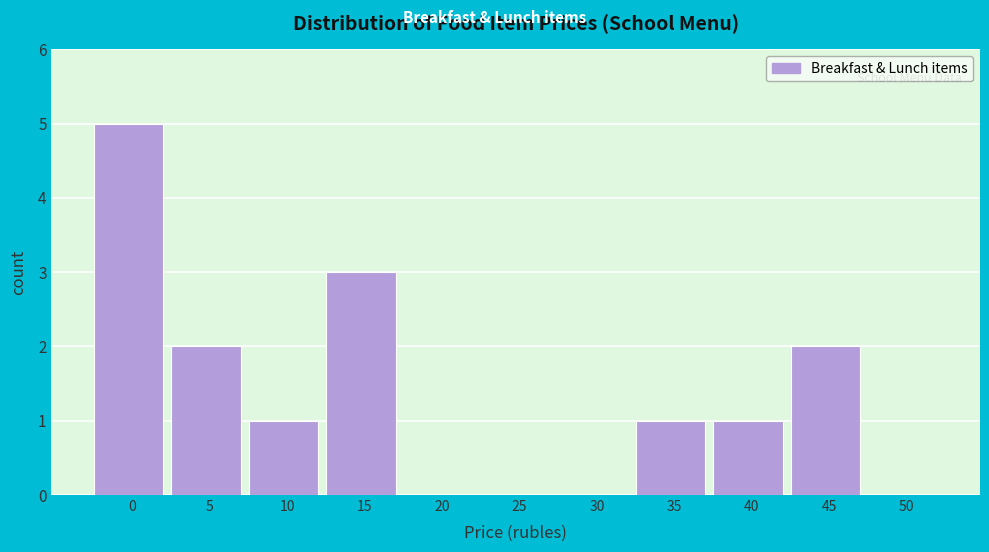

Reading left to right, transcribe all the data shown in this chart.

0=5	5=2	10=1	15=3	20=0	25=0	30=0	35=1	40=1	45=2	50=0